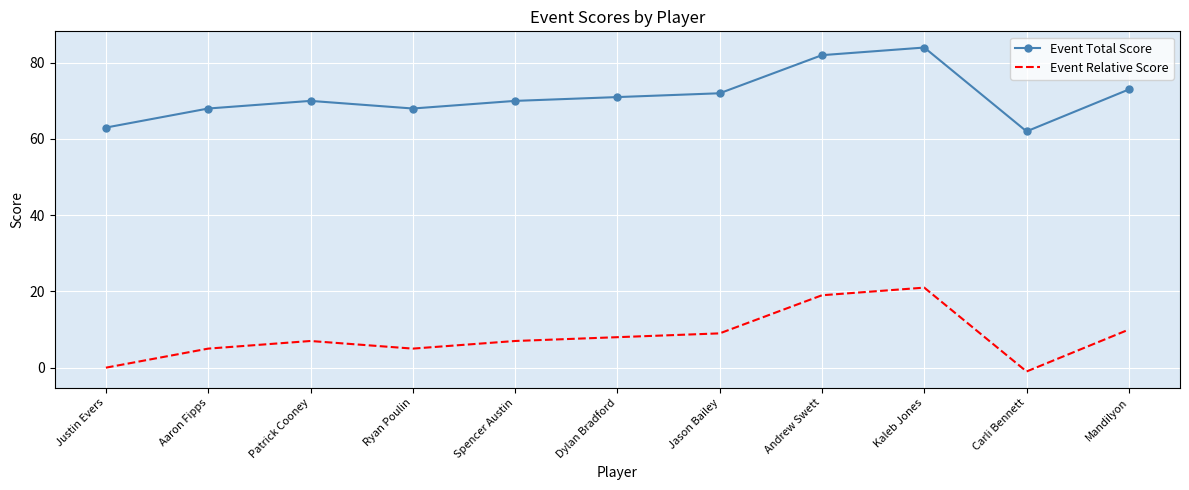

True or false: Event Relative Score and Event Total Score intersect in this chart.

False